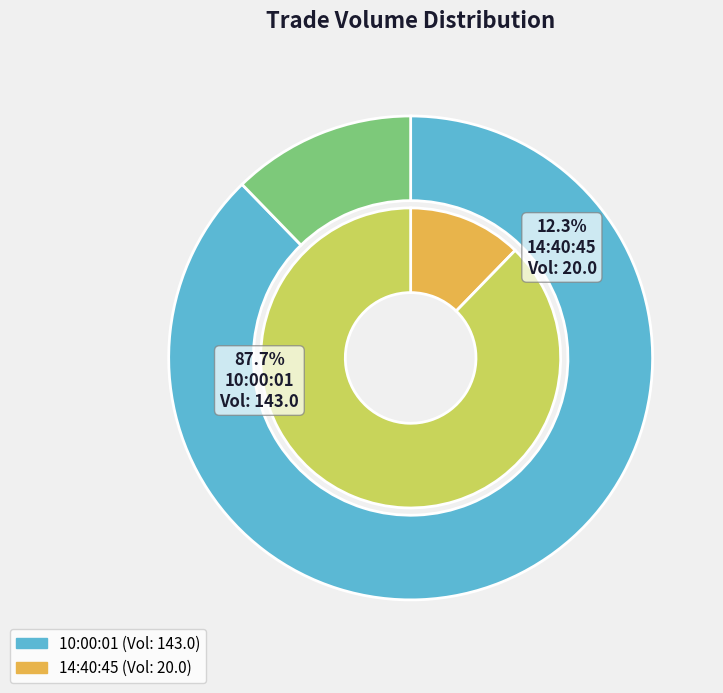

Which slice is the largest?

10:00:01